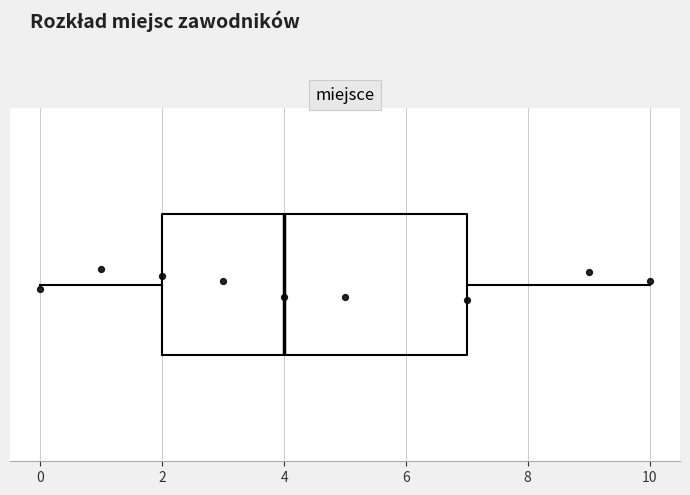

Read this box plot against the x-axis: the position of the median line, the range covered by the box, and the ends of both whiskers. The values are not printed on the chart, so give them approximately, as read against the axis.

median 4, box 2 to 7, whiskers 0 to 10